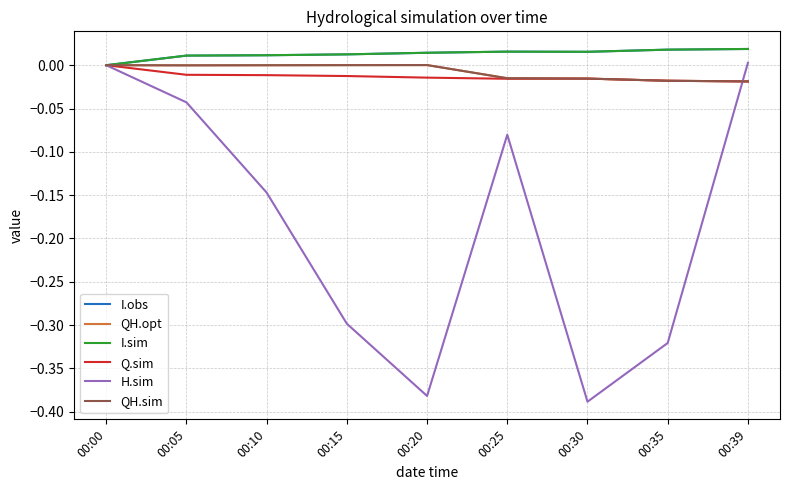

Which category has the highest value in the I.sim series?

00:39